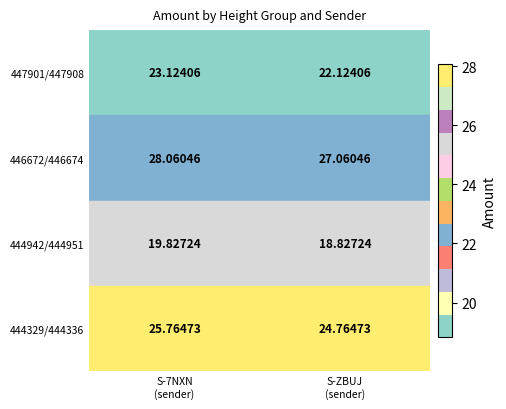

At which category is the sum across all series the highest?

S-7NXN
(sender)